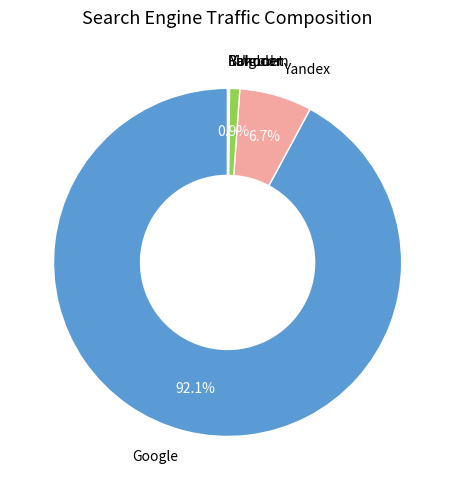

Is there a majority slice in this chart?

Yes